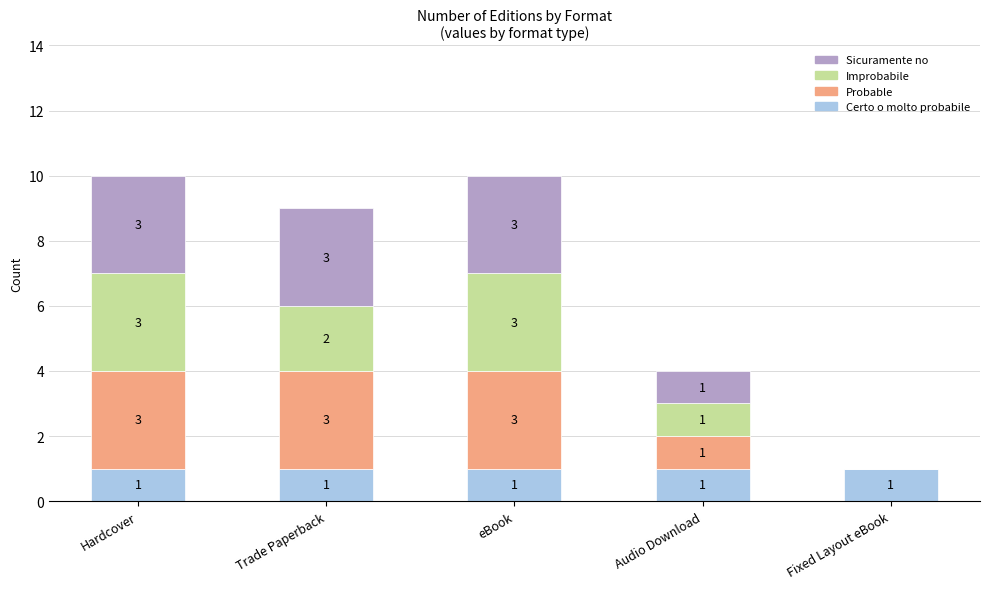

Are the bars grouped side by side (vs. stacked)?

No